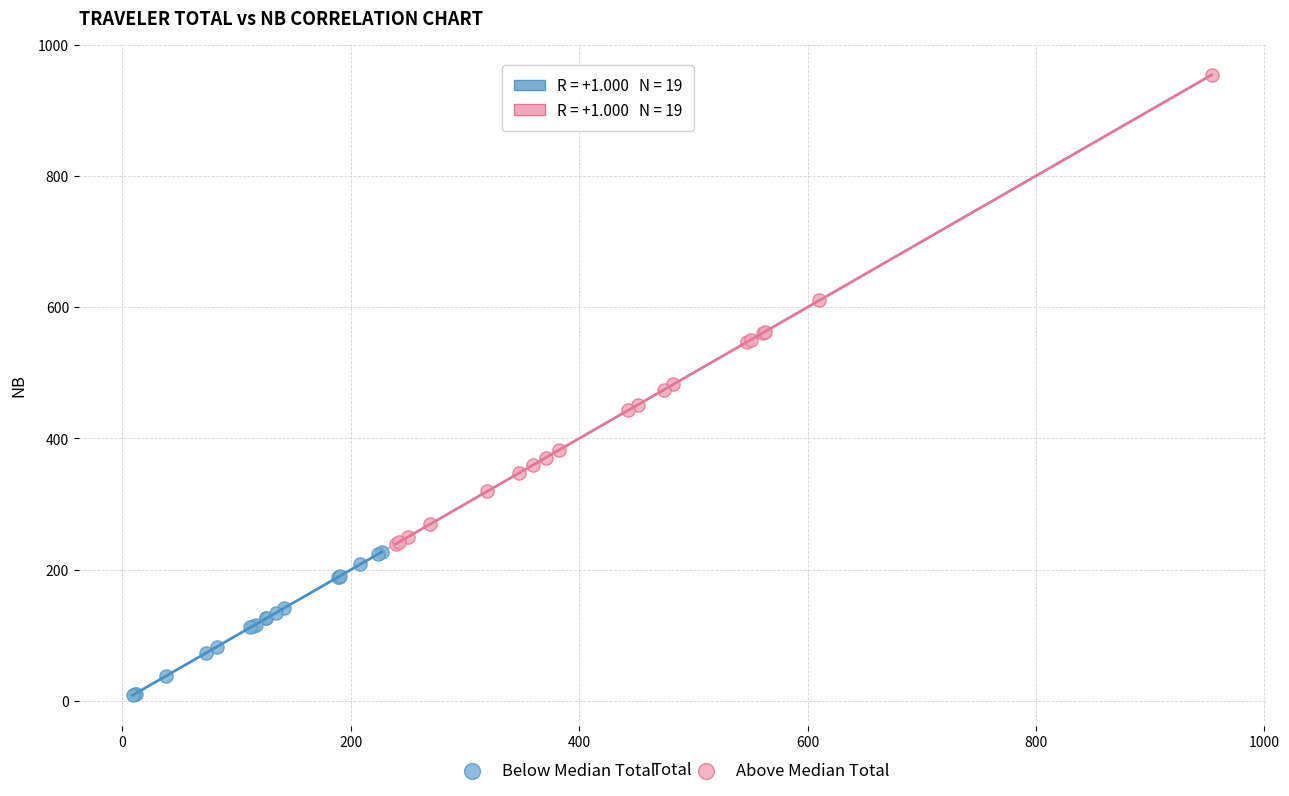

What are all the series names shown in the legend?

Below Median Total, Above Median Total